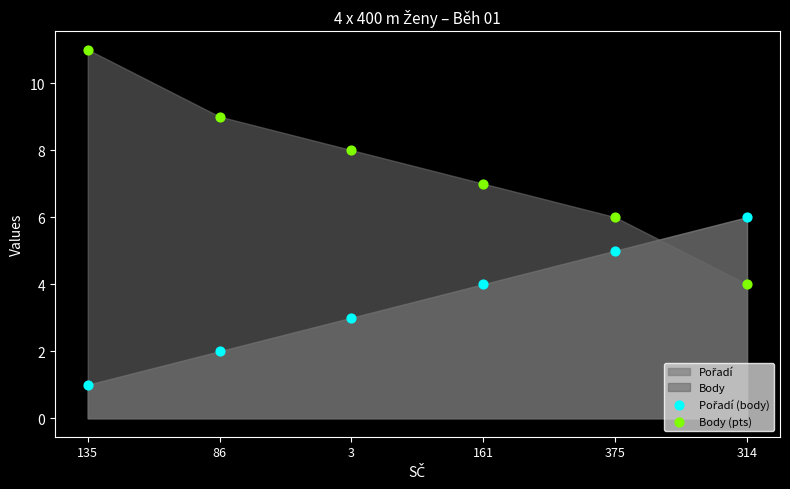

Across all data points, what is the average Y value?

6